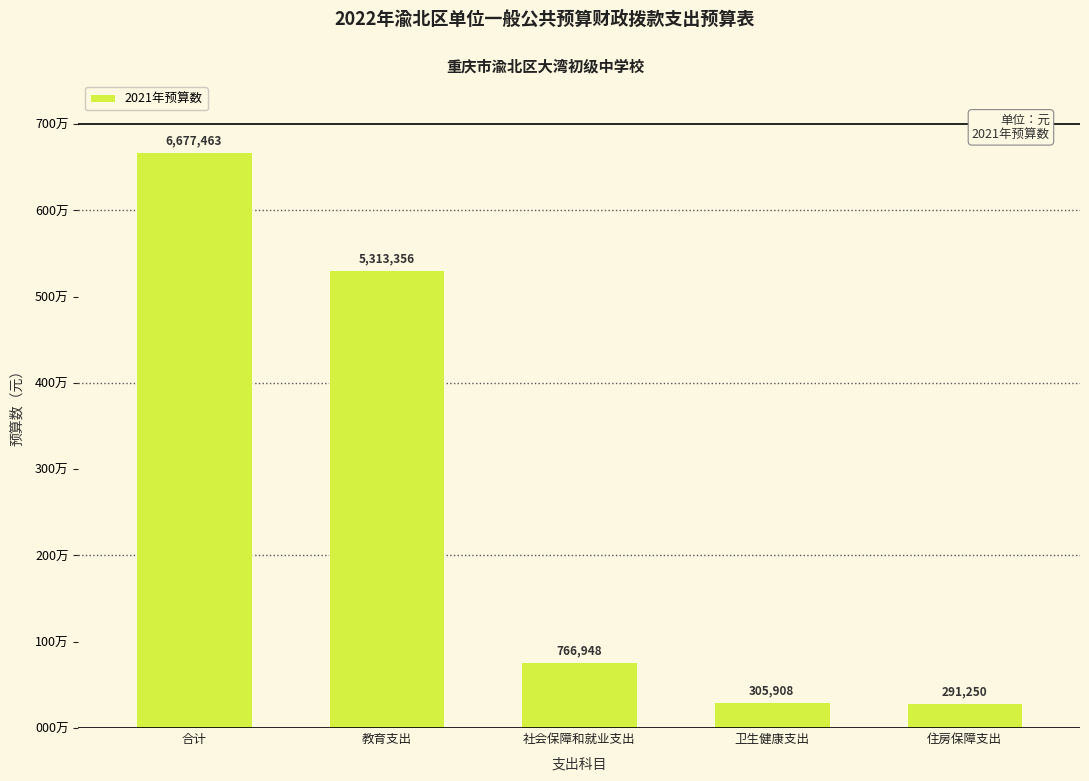

Are the bars horizontal?

No